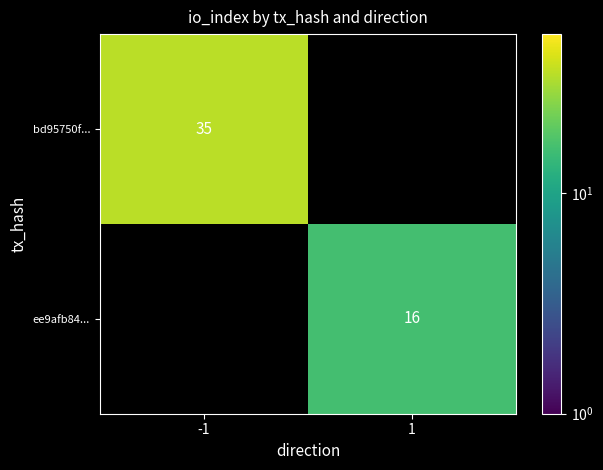

True or false: bd95750f... has a value of 11 at -1.

False